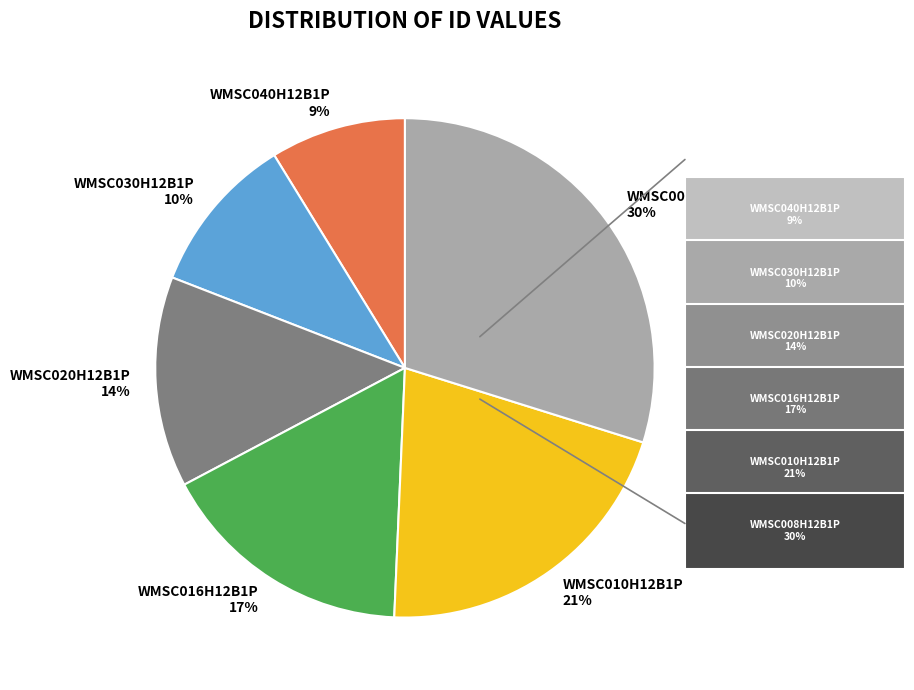

What is the largest slice in the pie chart?

WMSC008H12B1P